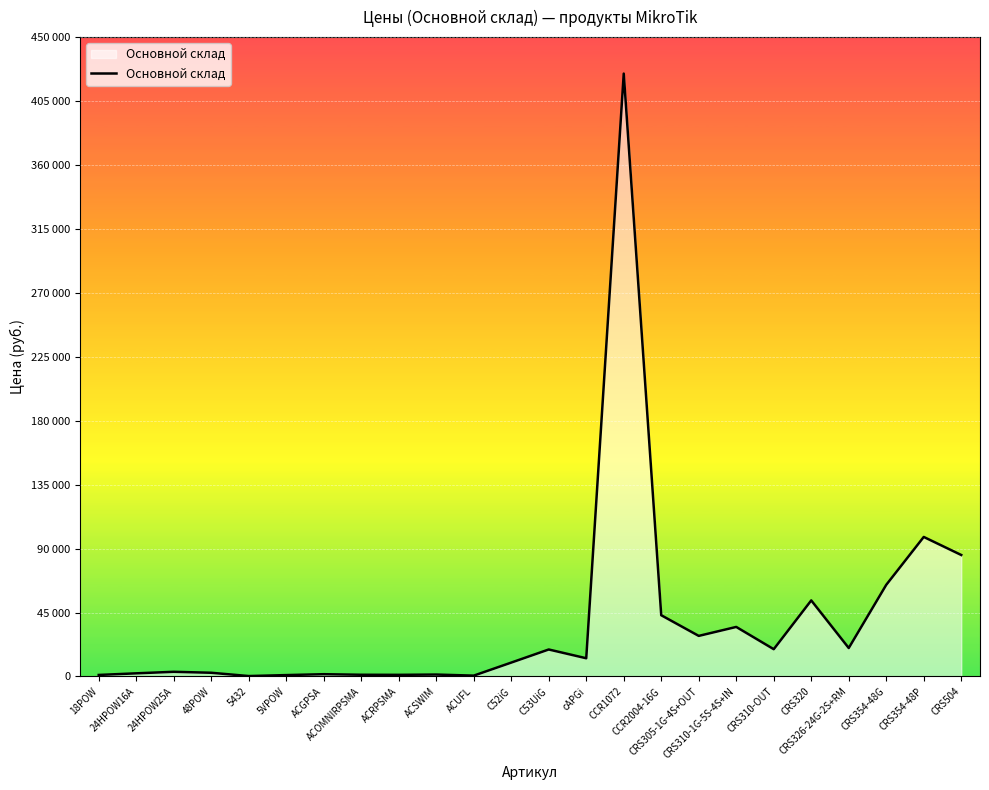

Rank the categories by value from highest to lowest.

CCR1072, CRS354-48P, CRS504, CRS354-48G, CRS320, CCR2004-16G, CRS310-1G-5S-4S+IN, CRS305-1G-4S+OUT, CRS326-24G-2S+RM, CRS310-OUT, C53UiG, cAPGi, C52iG, 24HPOW25A, 48POW, 24HPOW16A, ACGPSA, ACSWIM, ACOMNIRPSMA, ACRPSMA, 18POW, 5VPOW, ACUFL, 5432